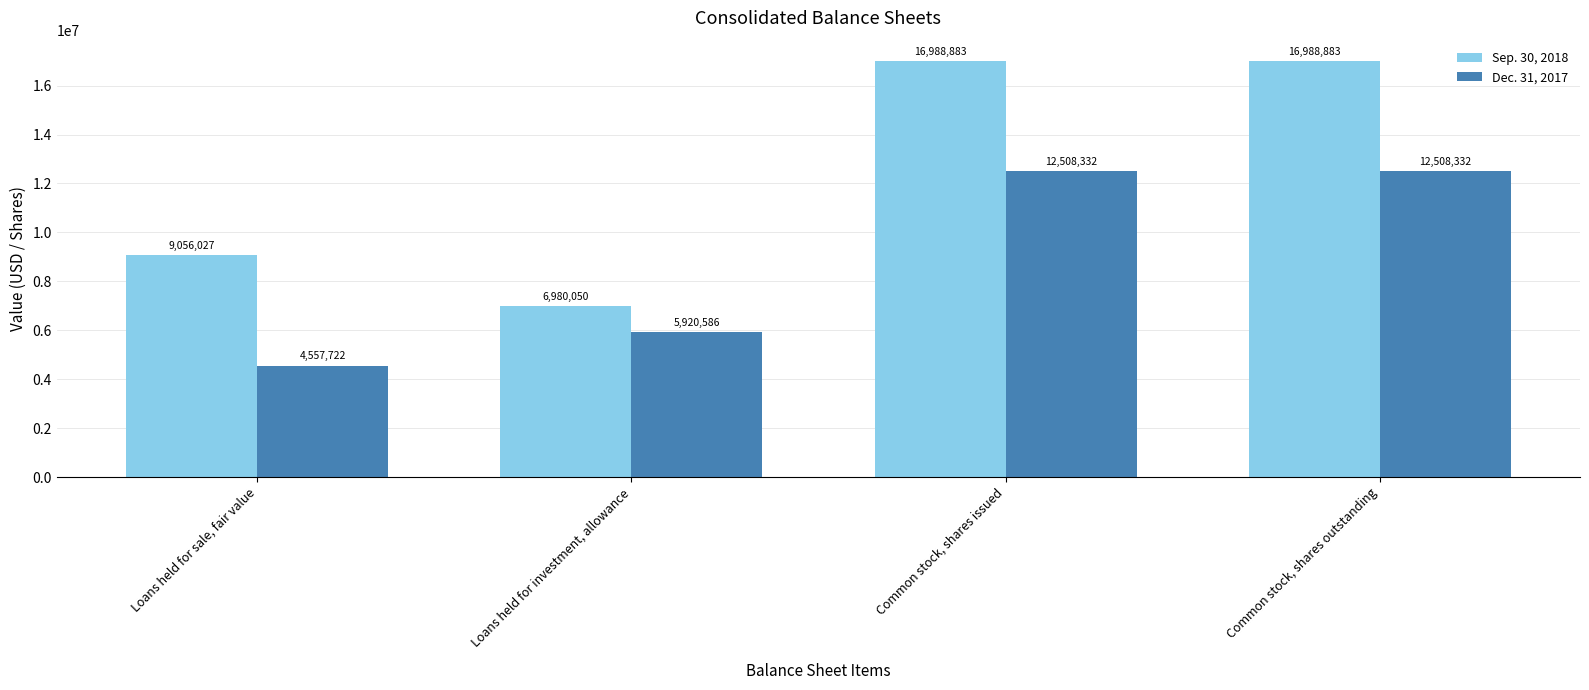

At how many categories does at least one series exceed 9826711?

2